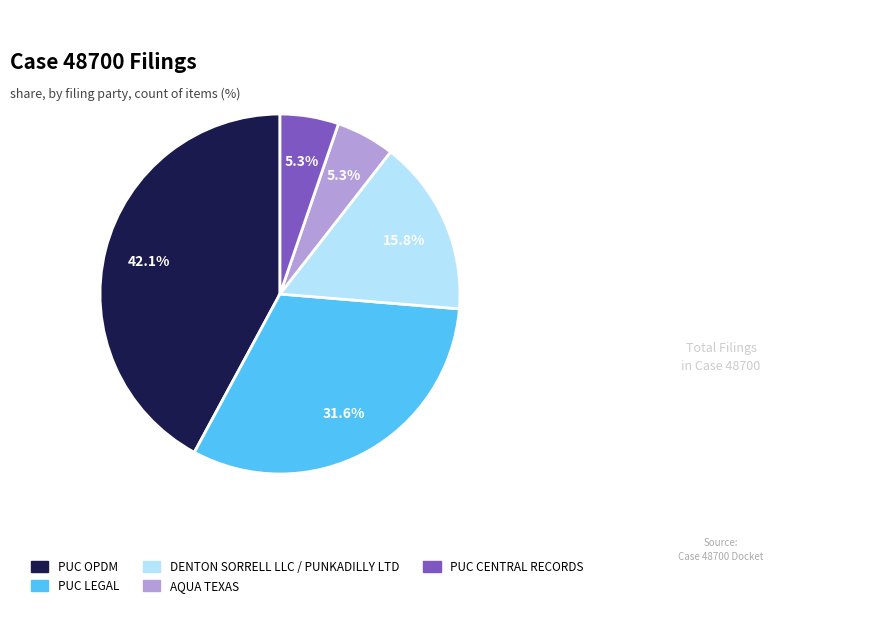

To the nearest percent, what is the combined percentage of PUC LEGAL and PUC CENTRAL RECORDS?

37%